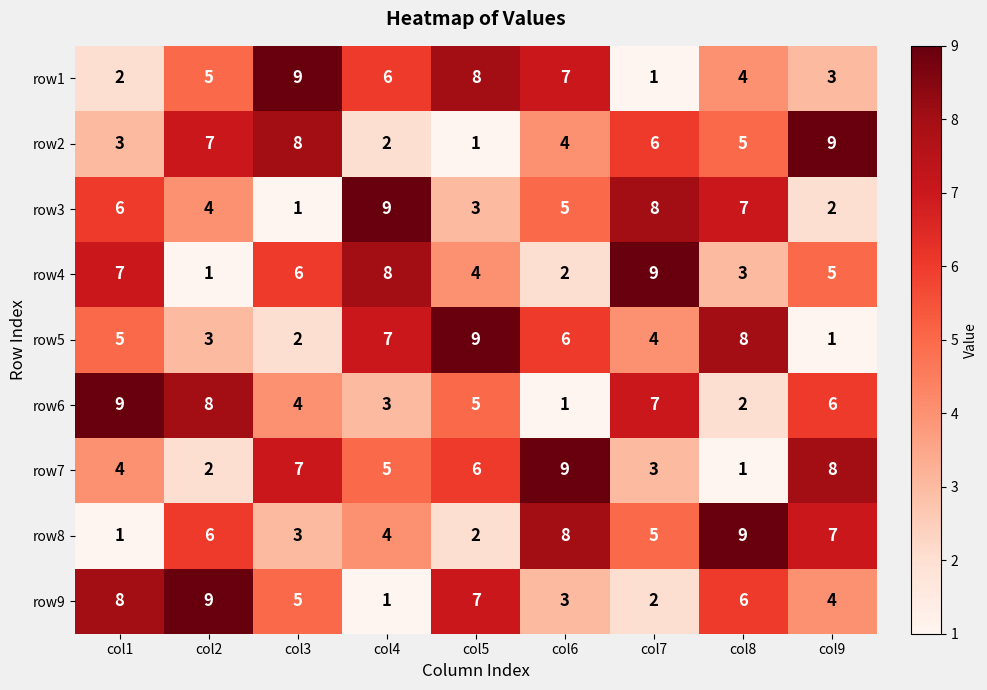

What is the total value across all series at col8?

45